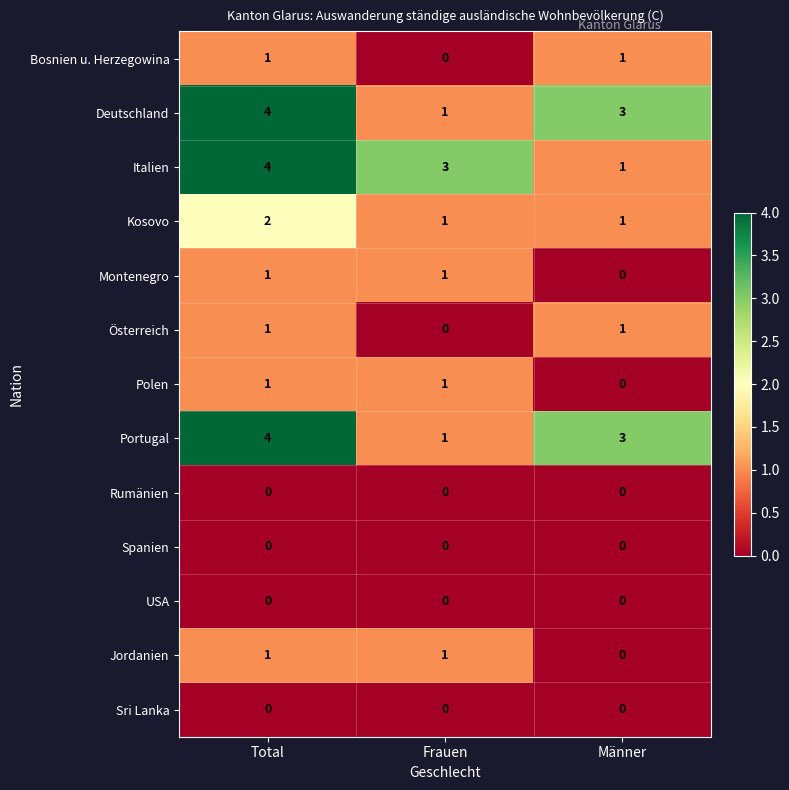

How many Portugal values are between 1 and 4?

3